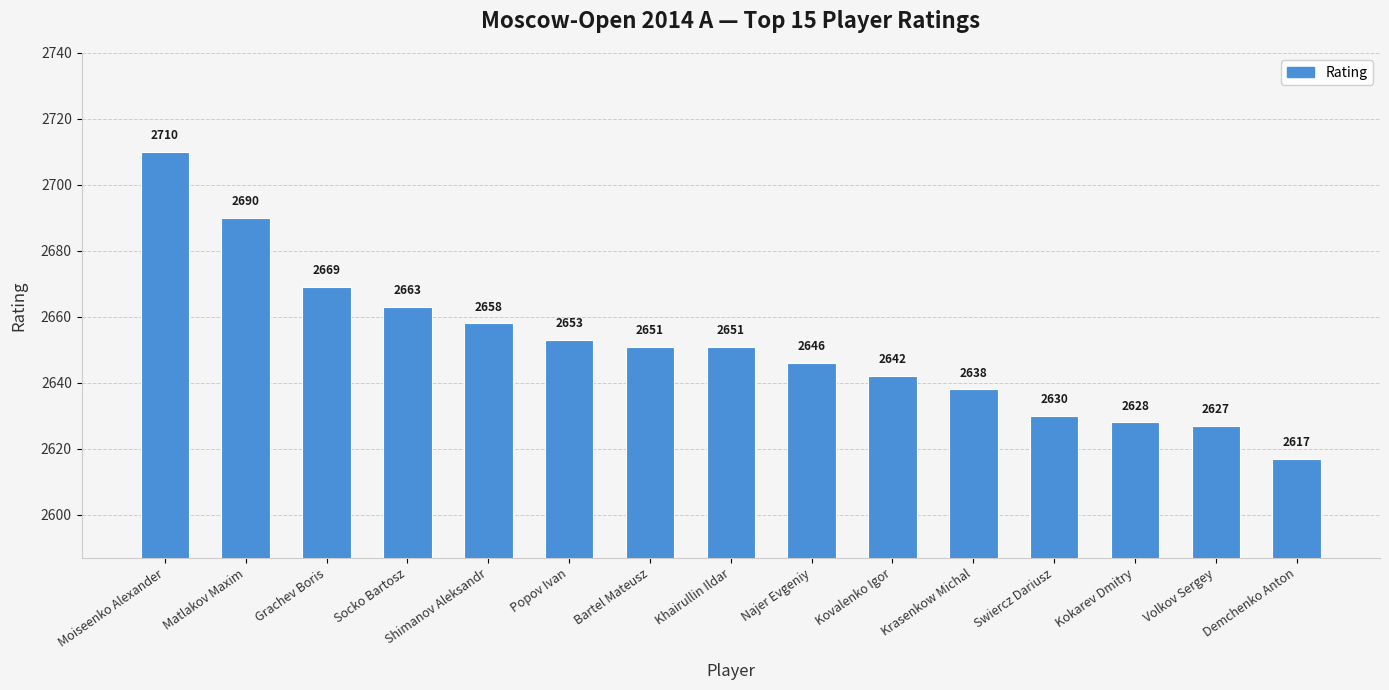

What is the label of the 11th bar from the left?

Krasenkow Michal